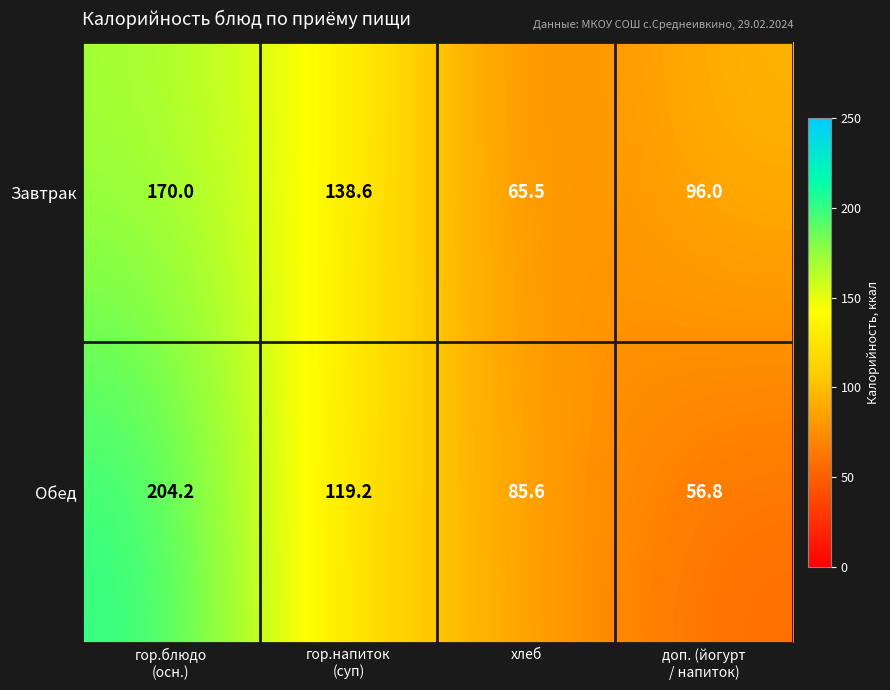

How many values in the Обед series are below 119?

2